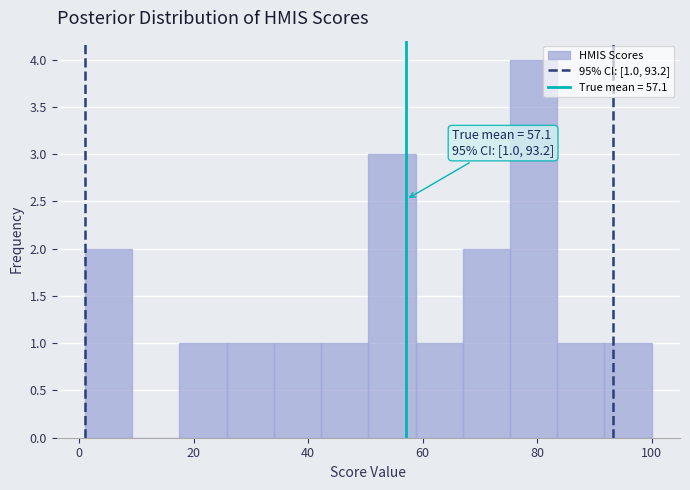

Over which range of the x-axis is the bar tallest?

76 to 84